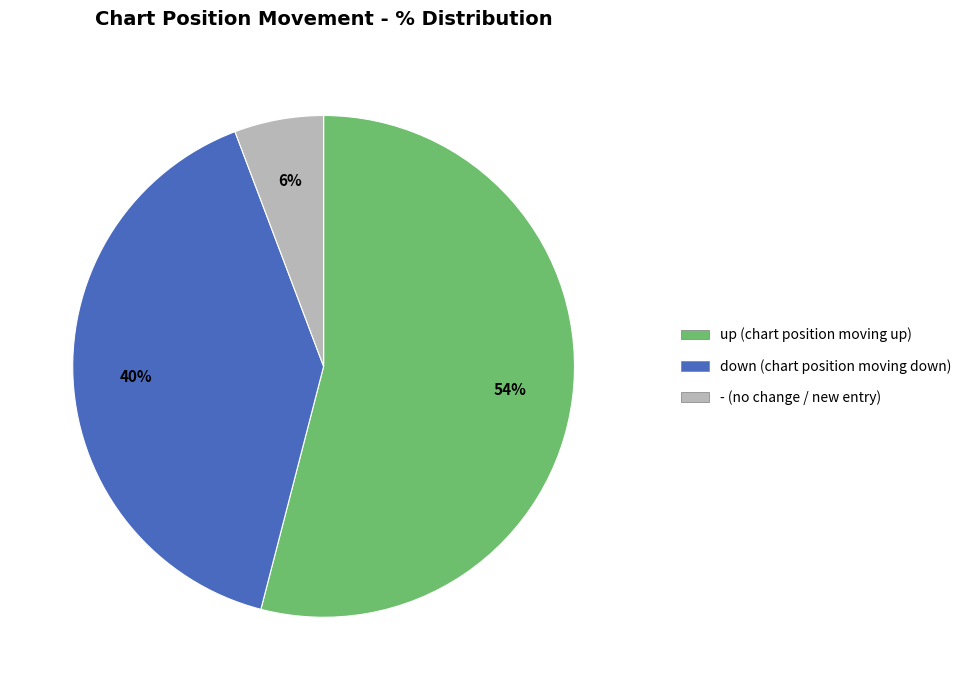

Is the sum of - and down greater than half?

No